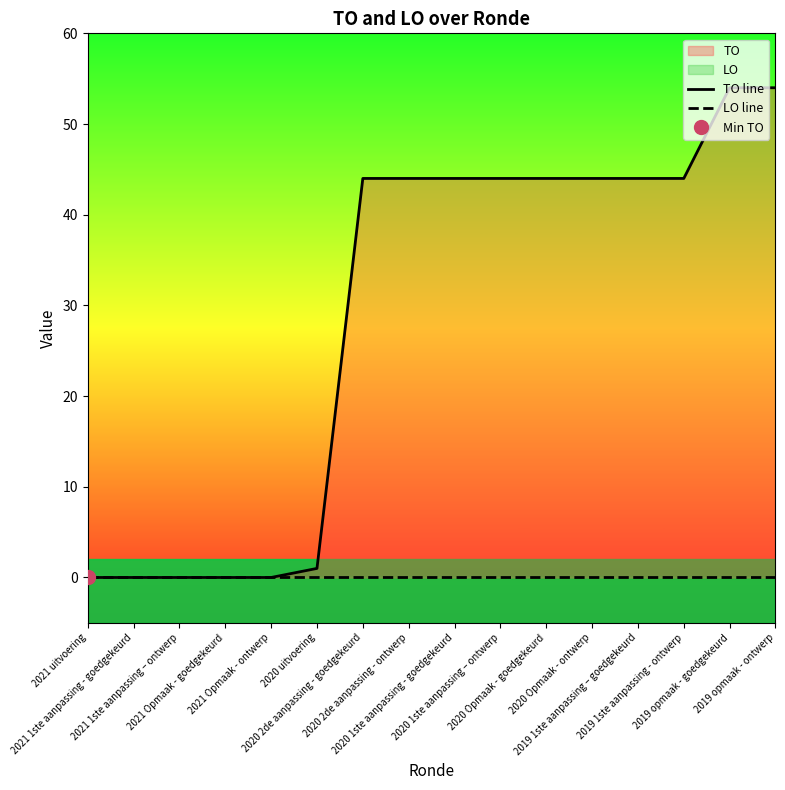

Rank the series by their maximum value, from lowest to highest.

LO line, TO line